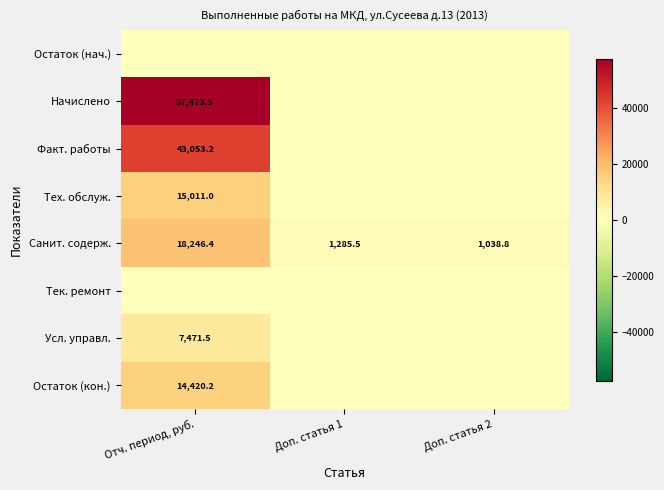

At which label does Санит. содерж. reach its minimum?

Доп. статья 2